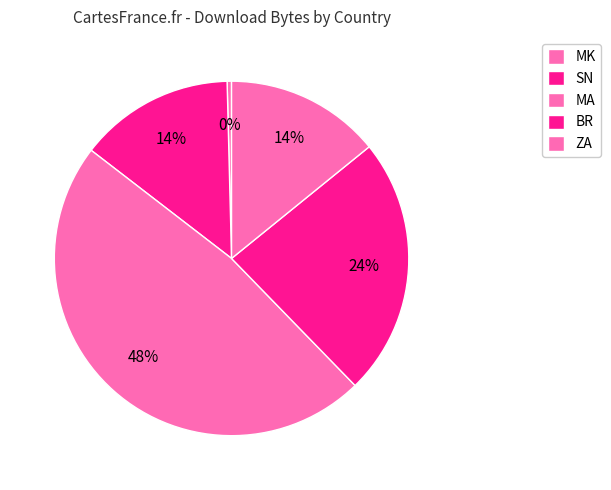

How many slices are in this pie chart?

5